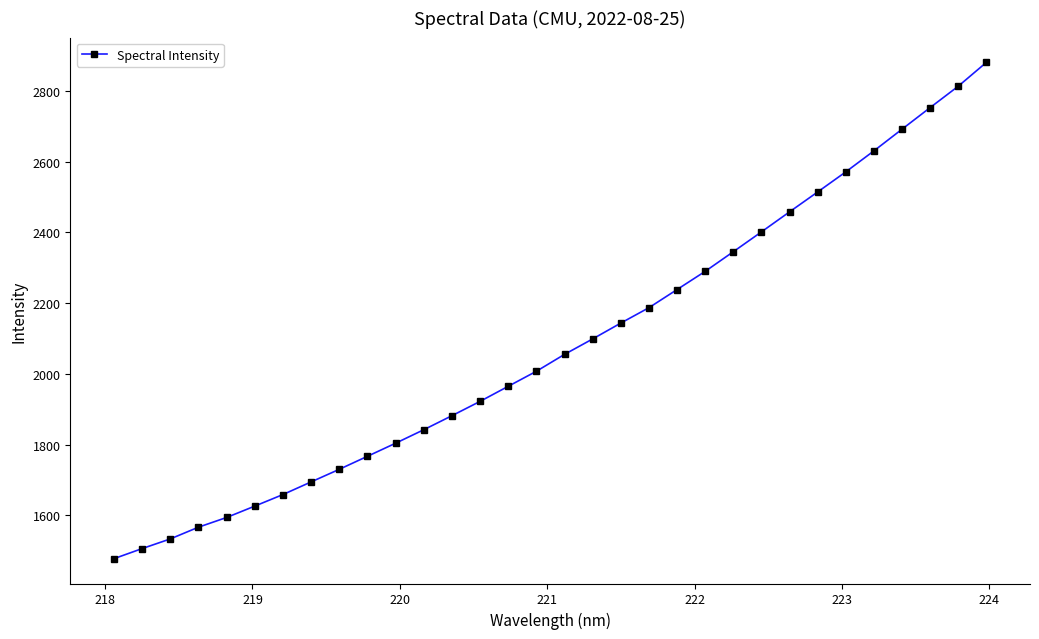

What is the minimum value shown in the chart?

1477.9